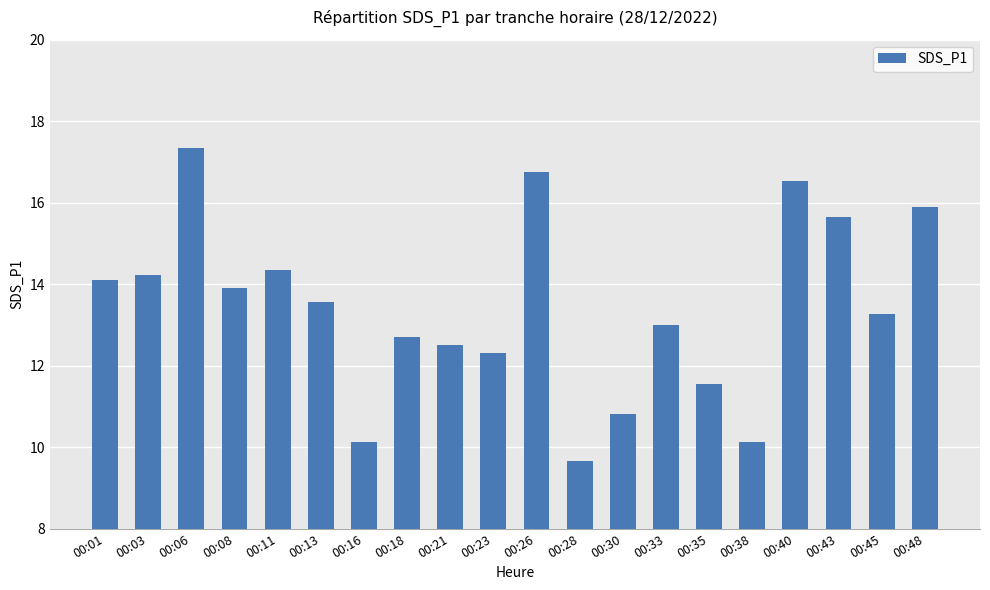

What is the smallest value displayed?

9.7